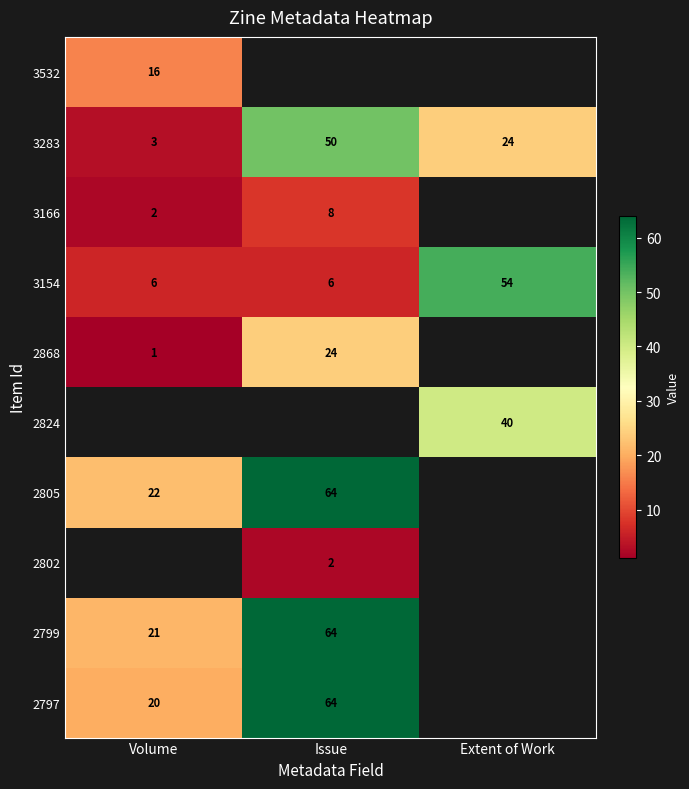

The value of 2868 at Issue is 13.4. True or false?

False